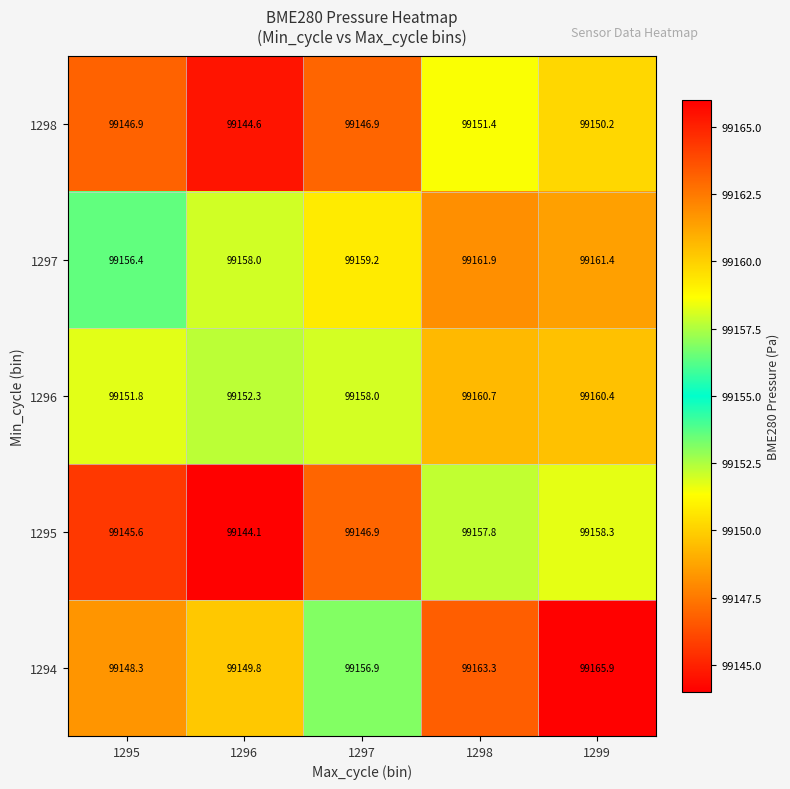

Reading left to right, list all the values displayed in this chart.

1298: 99146.9	99144.6	99146.9	99151.4	99150.2
1297: 99156.4	99158.0	99159.2	99161.9	99161.4
1296: 99151.8	99152.3	99158.0	99160.7	99160.4
1295: 99145.6	99144.1	99146.9	99157.8	99158.3
1294: 99148.3	99149.8	99156.9	99163.3	99165.9